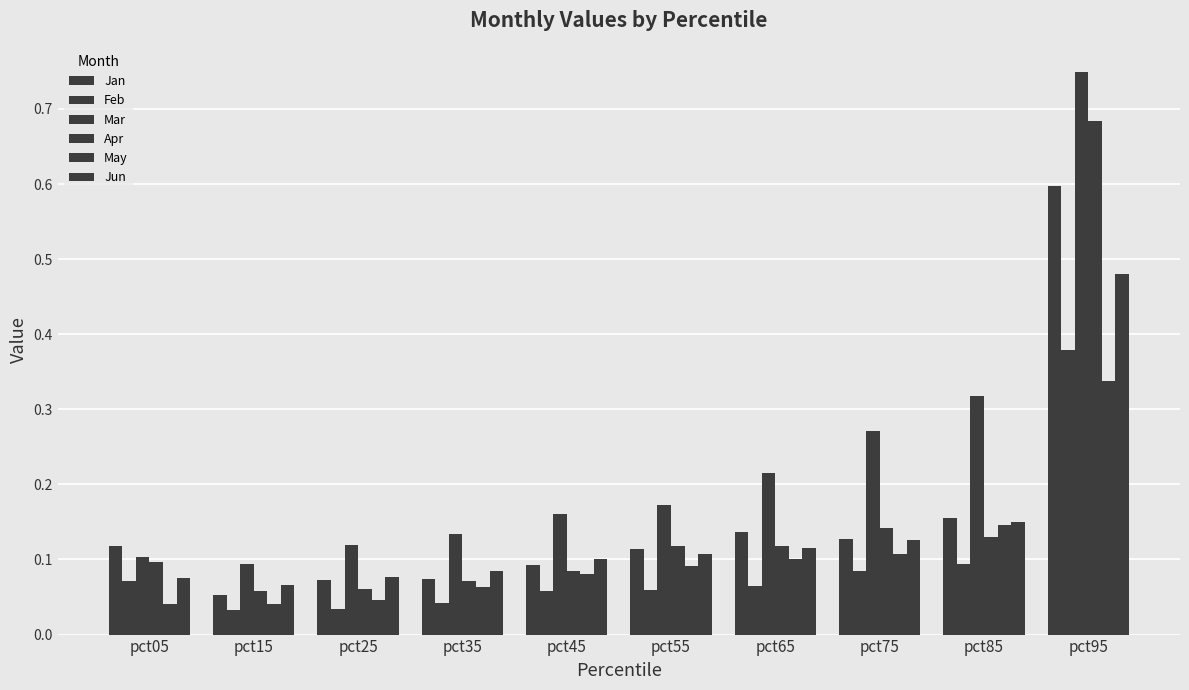

What is the value of the Mar bar at the 7th from the left?

0.2